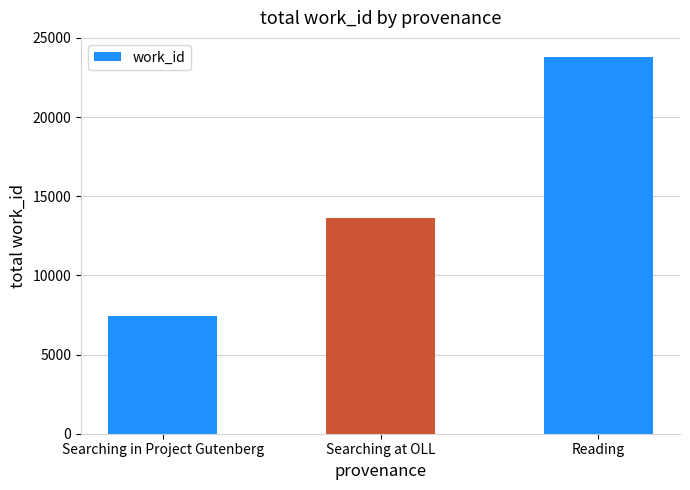

Where is the data nearest to the value 15630?

Searching at OLL